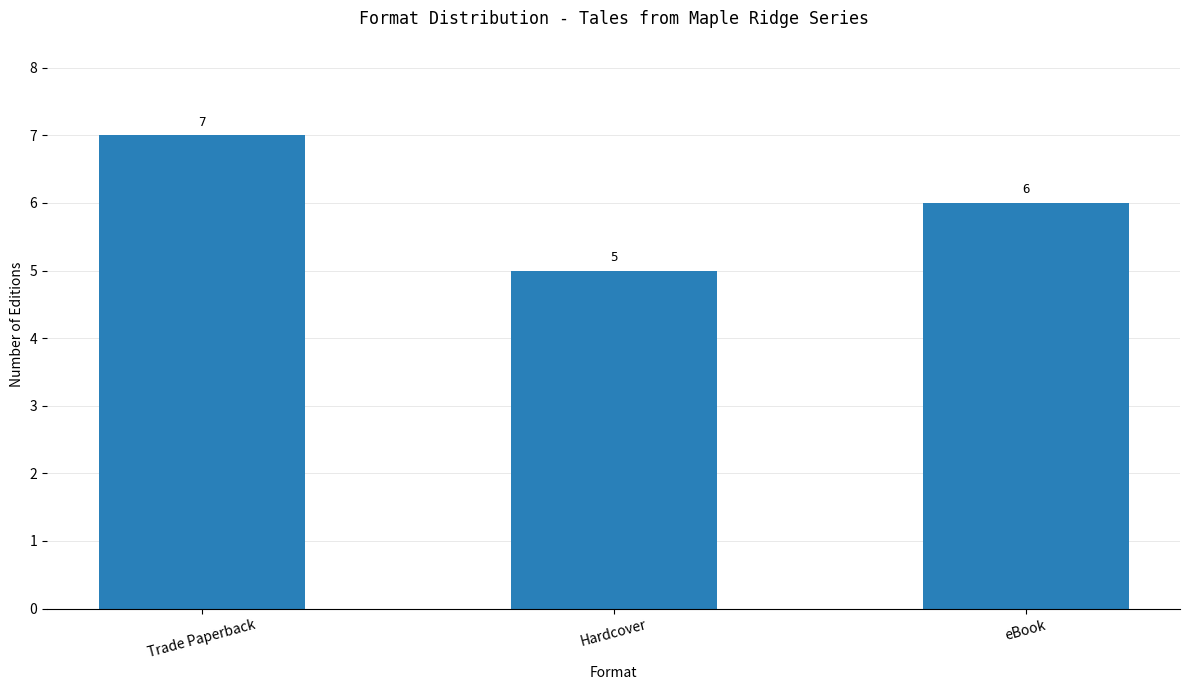

How many distinct data groups are displayed?

1